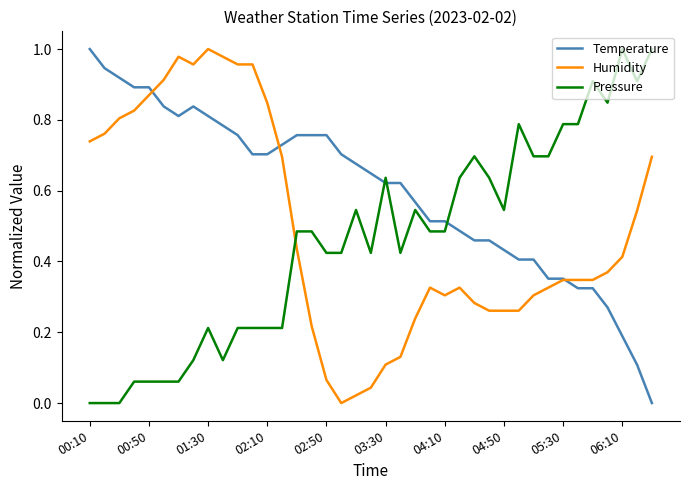

Does the chart display data point markers on the line(s)?

No